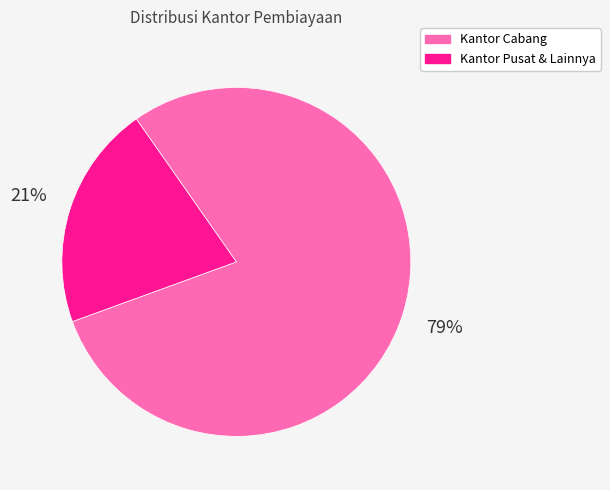

Is there a majority slice in this chart?

Yes